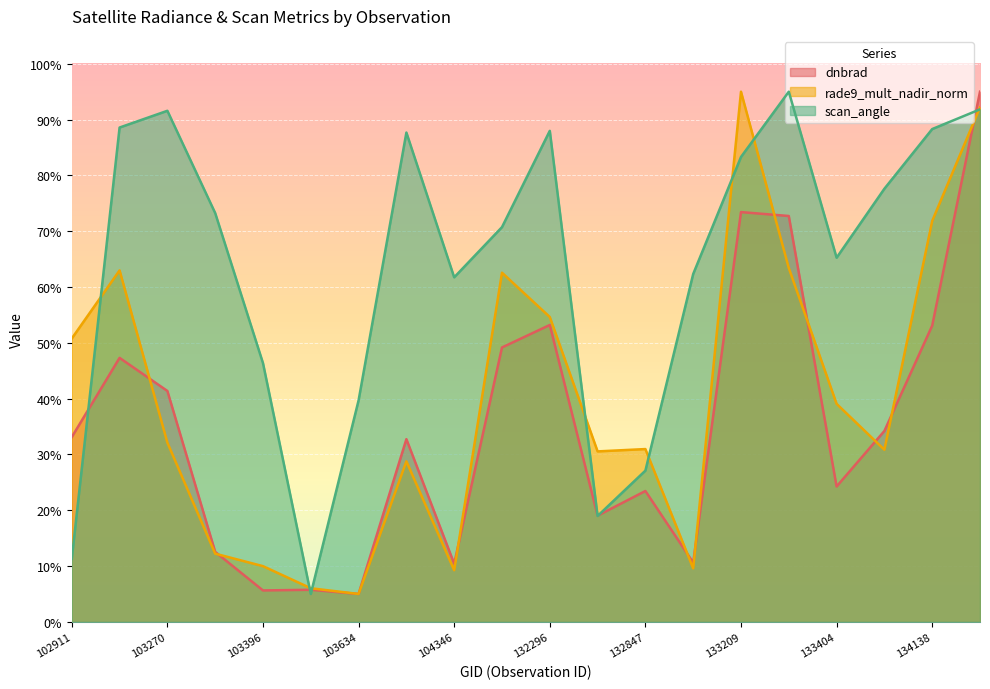

Which series ends up on top after the final intersection of rade9_mult_nadir_norm and dnbrad?

dnbrad